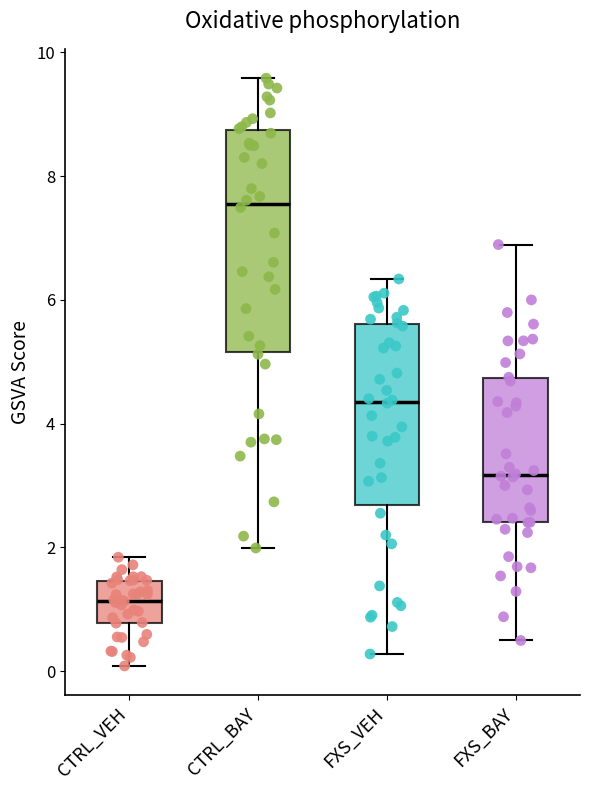

Where does the lower whisker of the box for CTRL_BAY end on the y-axis? The values are not printed on the chart, so give them approximately, as read against the axis.

2.0